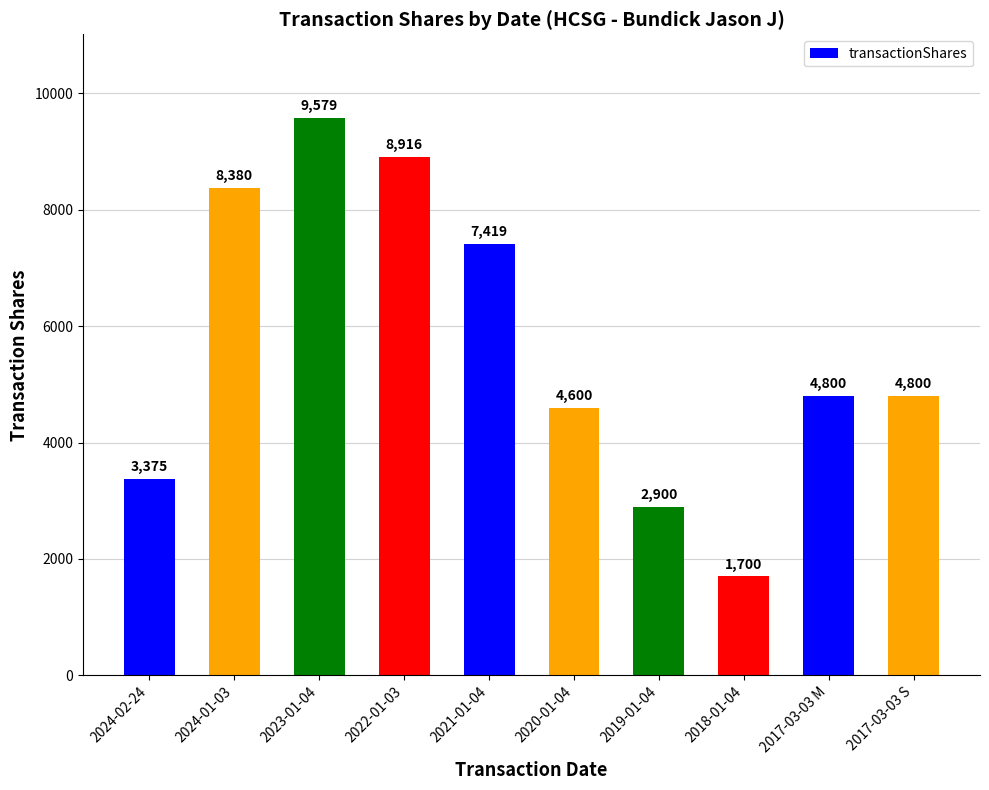

What is the greatest value displayed?

9579